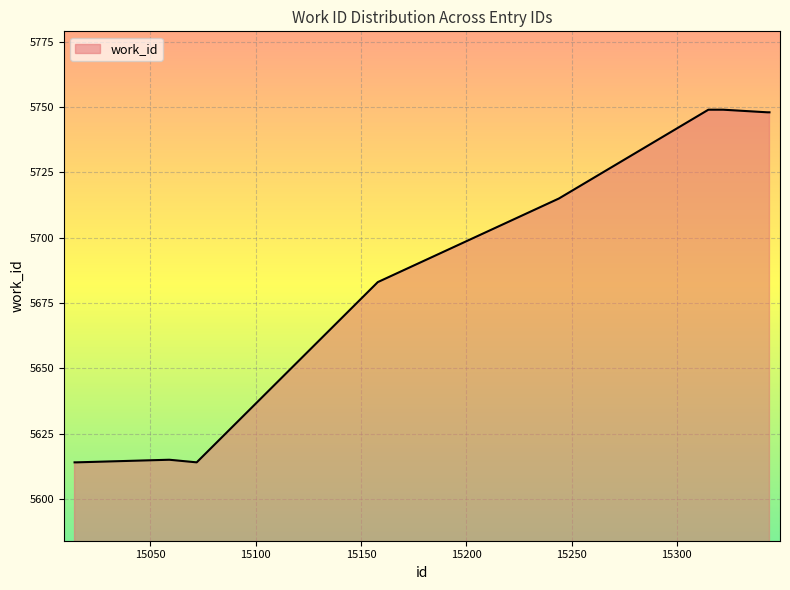

What is the minimum value shown in the chart?

5614